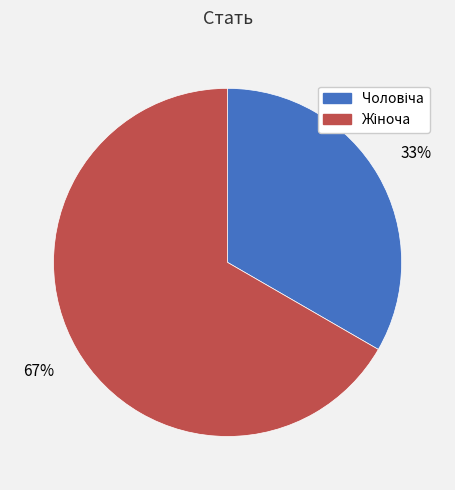

How many segments does this pie chart have?

2